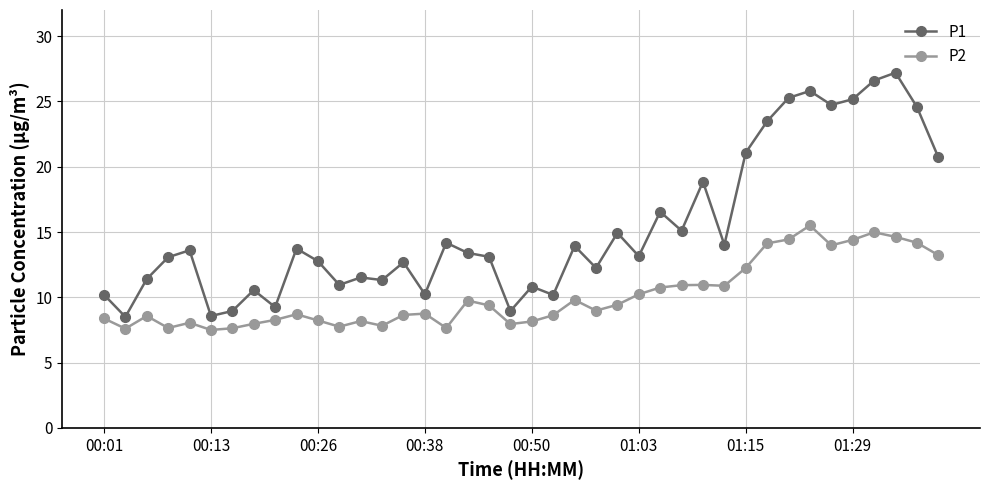

What is the maximum value for P2?

15.5